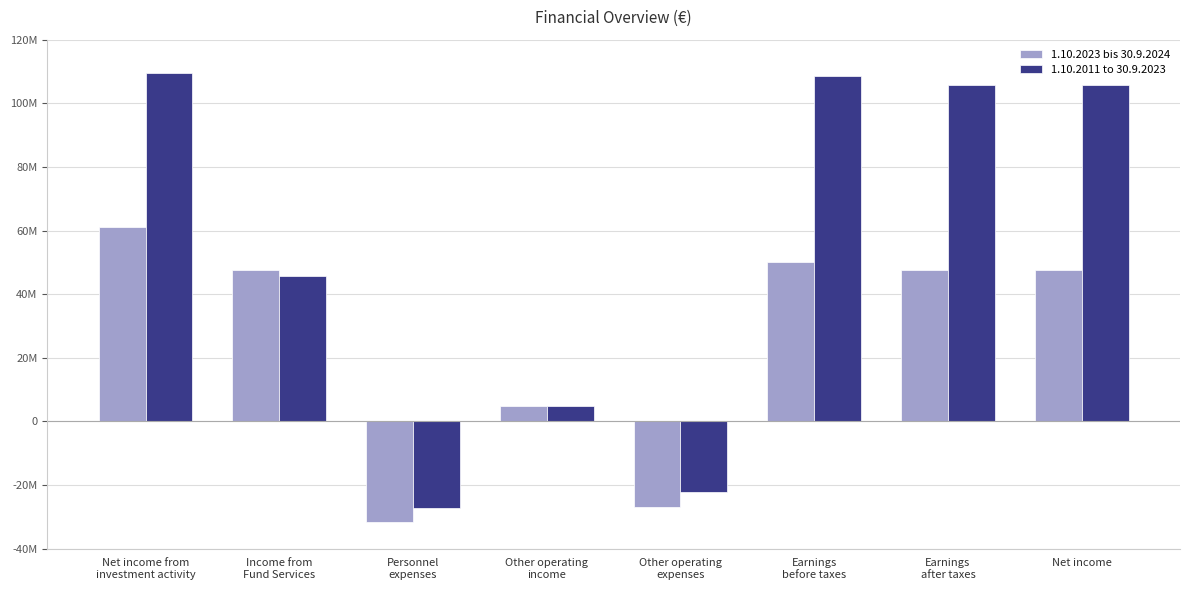

What is the sum of all 1.10.2011 to 30.9.2023 values?

430926043.0